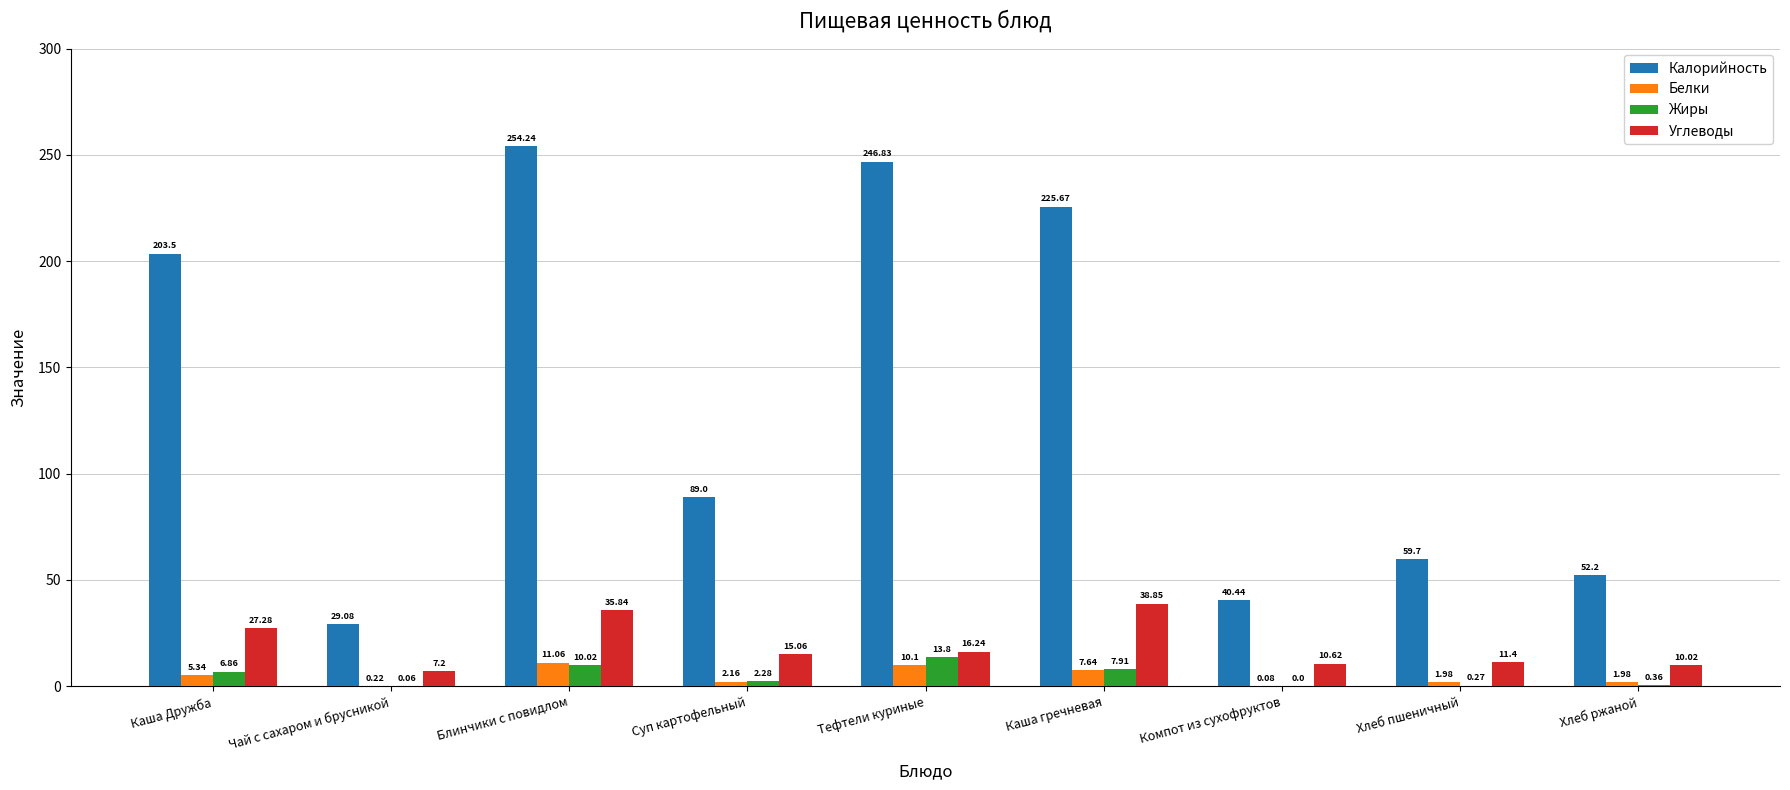

Which category has the highest value in the Калорийность series?

Блинчики с повидлом